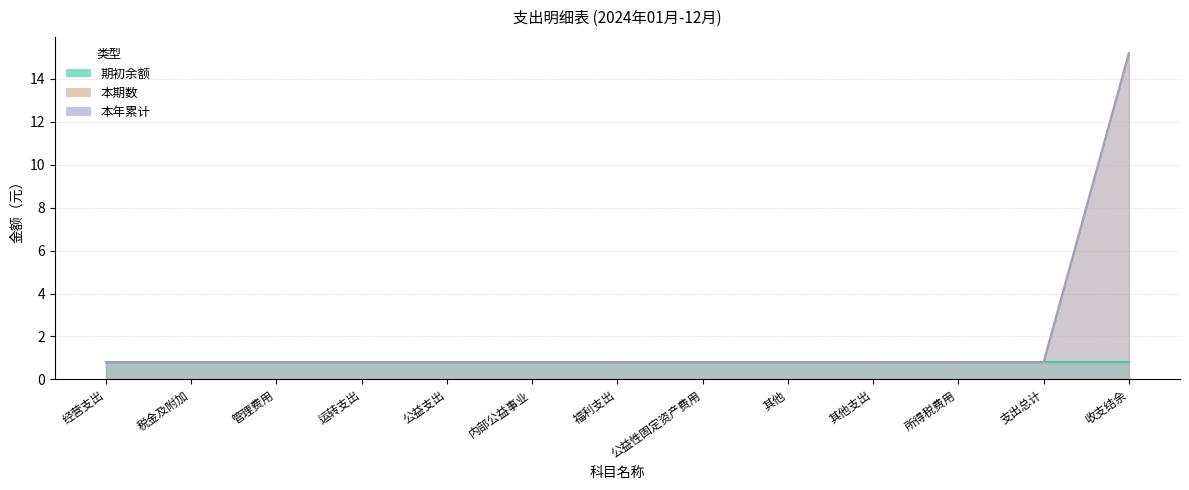

What is the average value of the 本年累计 series?

1.9